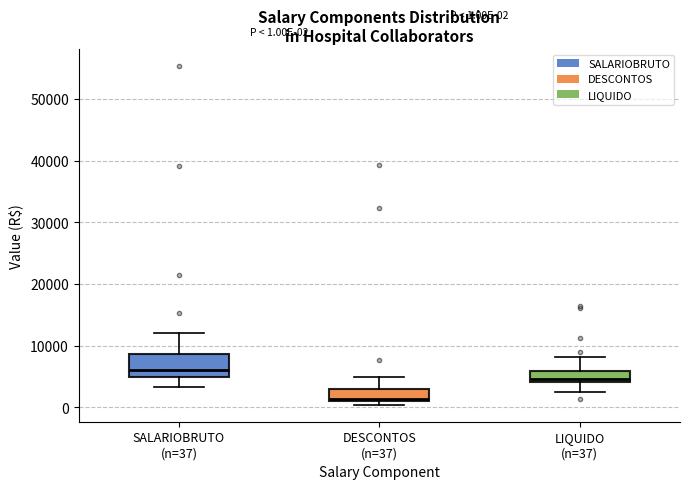

Which box is the tallest, from its lower edge to its upper edge?

SALARIOBRUTO (n=37)